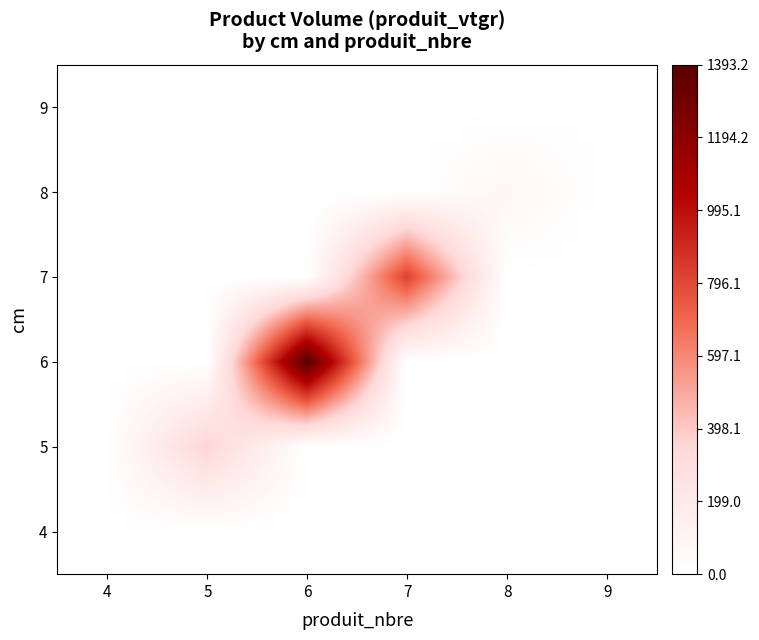

At how many categories does at least one series exceed 857?

1